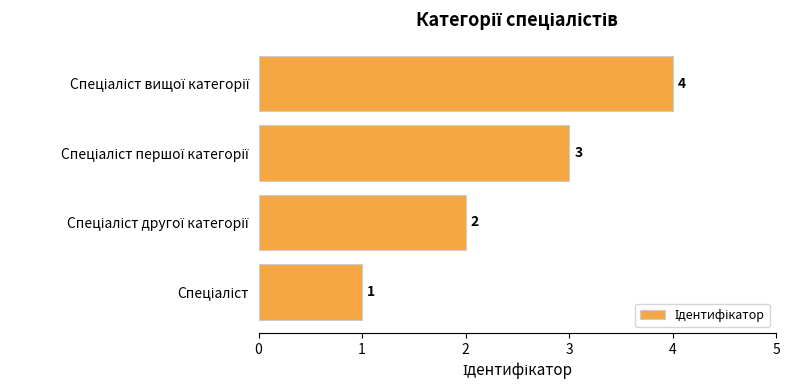

Count the values in the range 2 to 4.

3